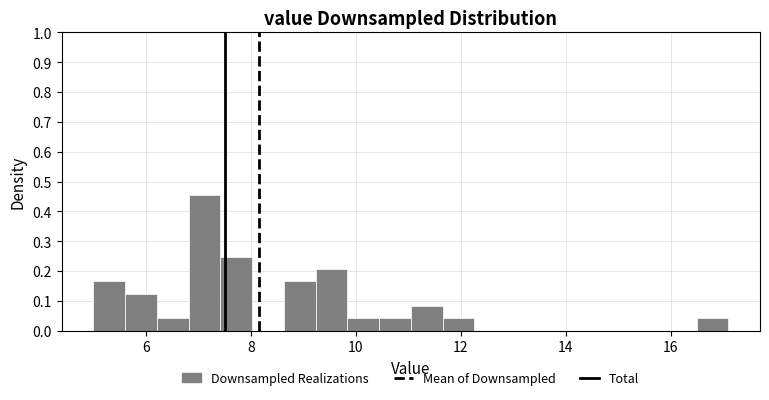

Around what value on the x-axis is the tallest bar? Give the approximate position of its centre, as read against the axis.

7.2